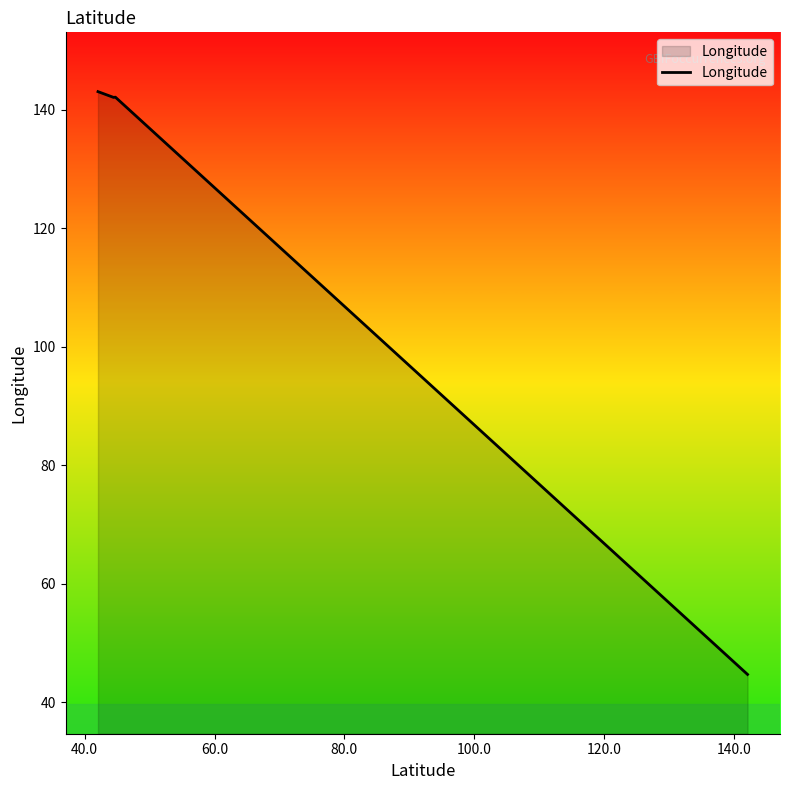

What is the maximum value shown in the chart?

143.0